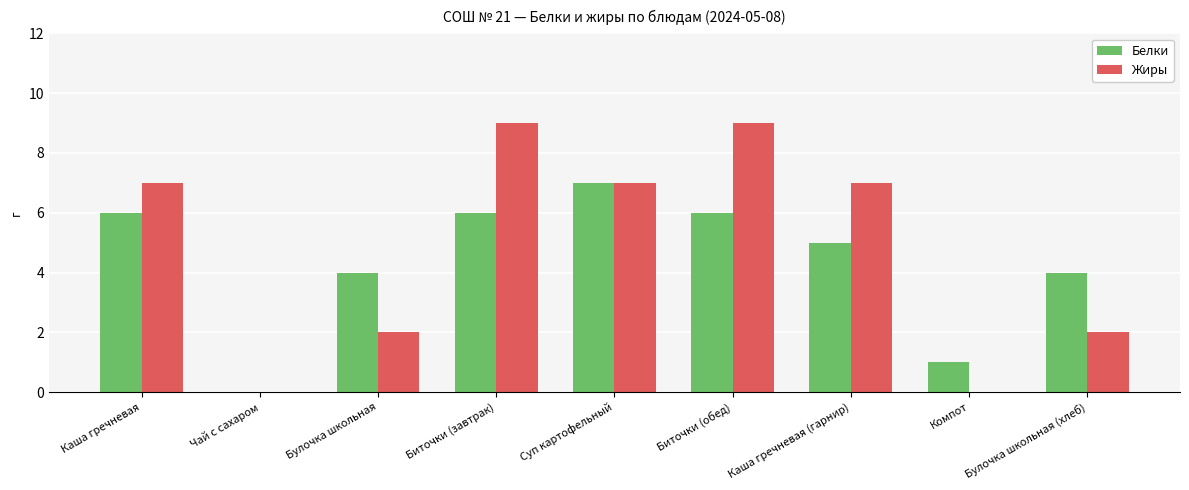

Is it true that Белки equals 6 at Булочка школьная?

False